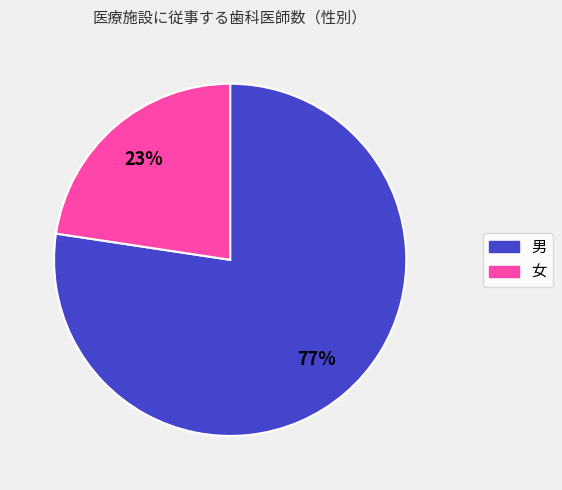

To the nearest percent, what is the combined percentage of 女 and 男?

100%